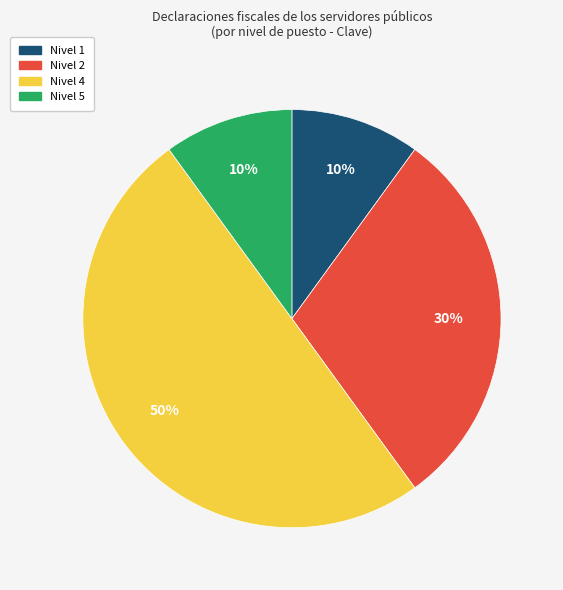

Count the number of slices in the pie.

4